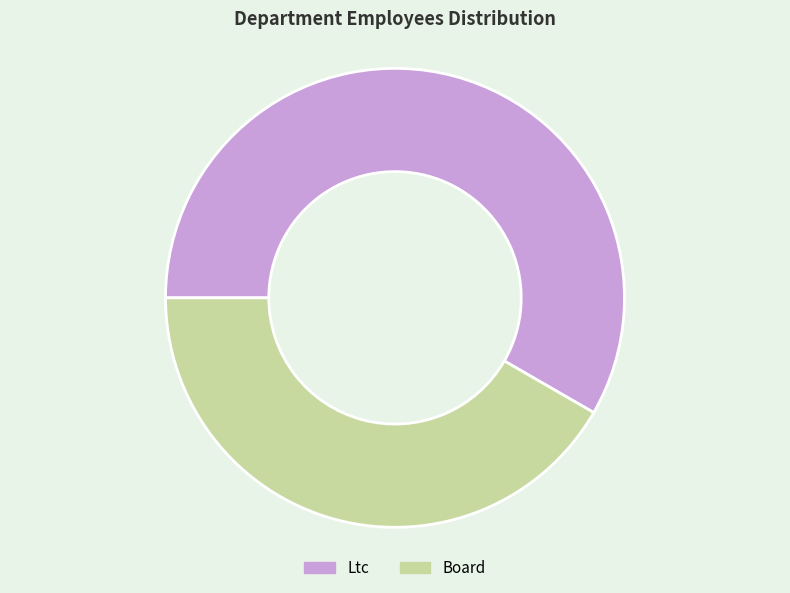

Which slice is the largest?

Ltc